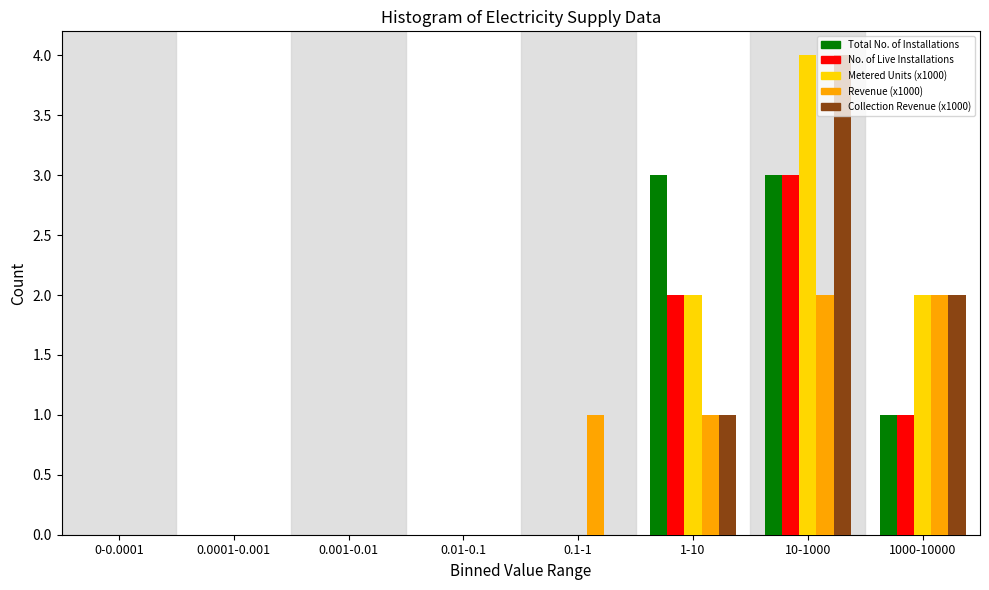

Is the value of Collection Revenue (x1000) at 10-1000 greater than the value of Total No. of Installations at 1-10?

Yes